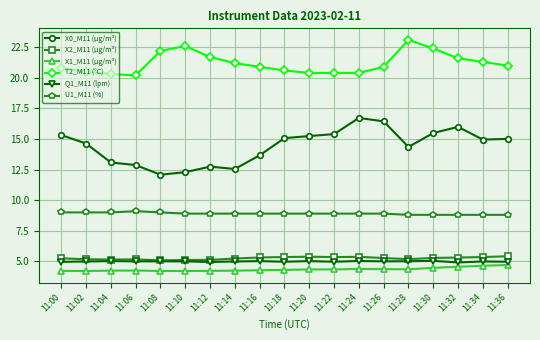

Is the value of X2_M11 (μg/m³) at 11:22 greater than the value of T2_M11 (°C) at 11:00?

No